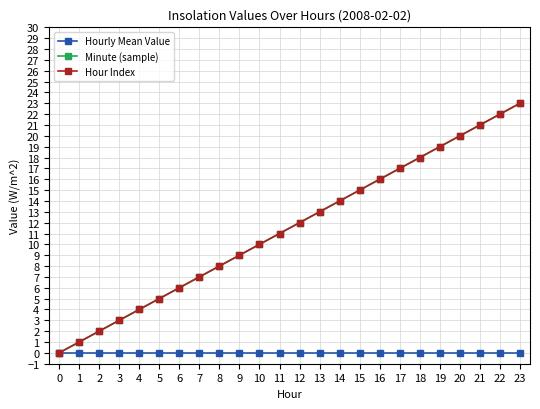

What is the difference between the highest and lowest values at 17?

17